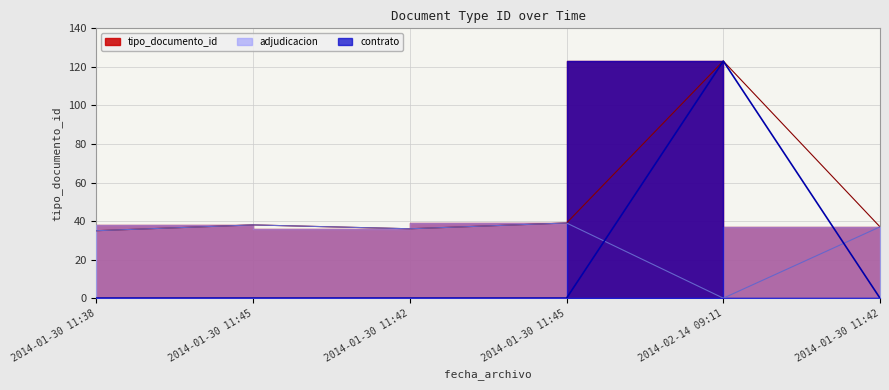

List the labels in order of value, largest first.

2014-02-14 09:11, 2014-01-30 11:45, 2014-01-30 11:45, 2014-01-30 11:42, 2014-01-30 11:42, 2014-01-30 11:38